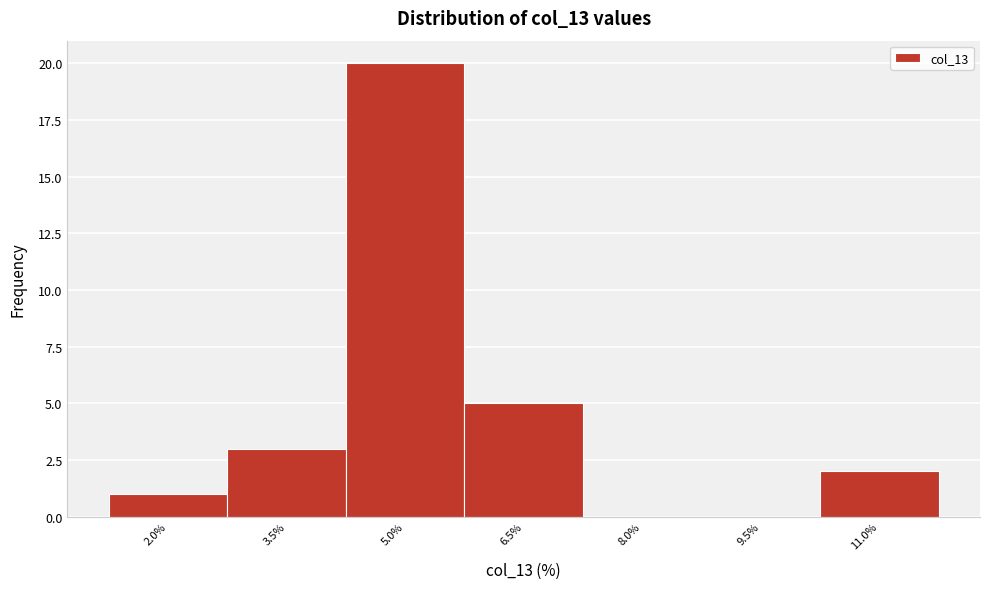

Reading left to right, extract all data points from this chart.

2.0%=1	3.5%=3	5.0%=20	6.5%=5	8.0%=0	9.5%=0	11.0%=2